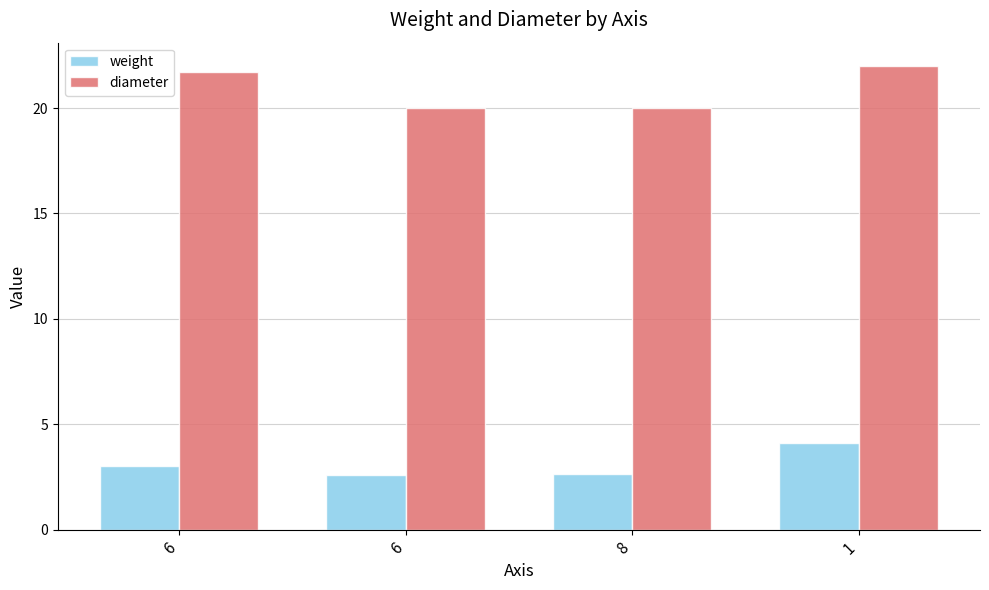

Rank the categories by diameter value from highest to lowest.

1, 6, 6, 8